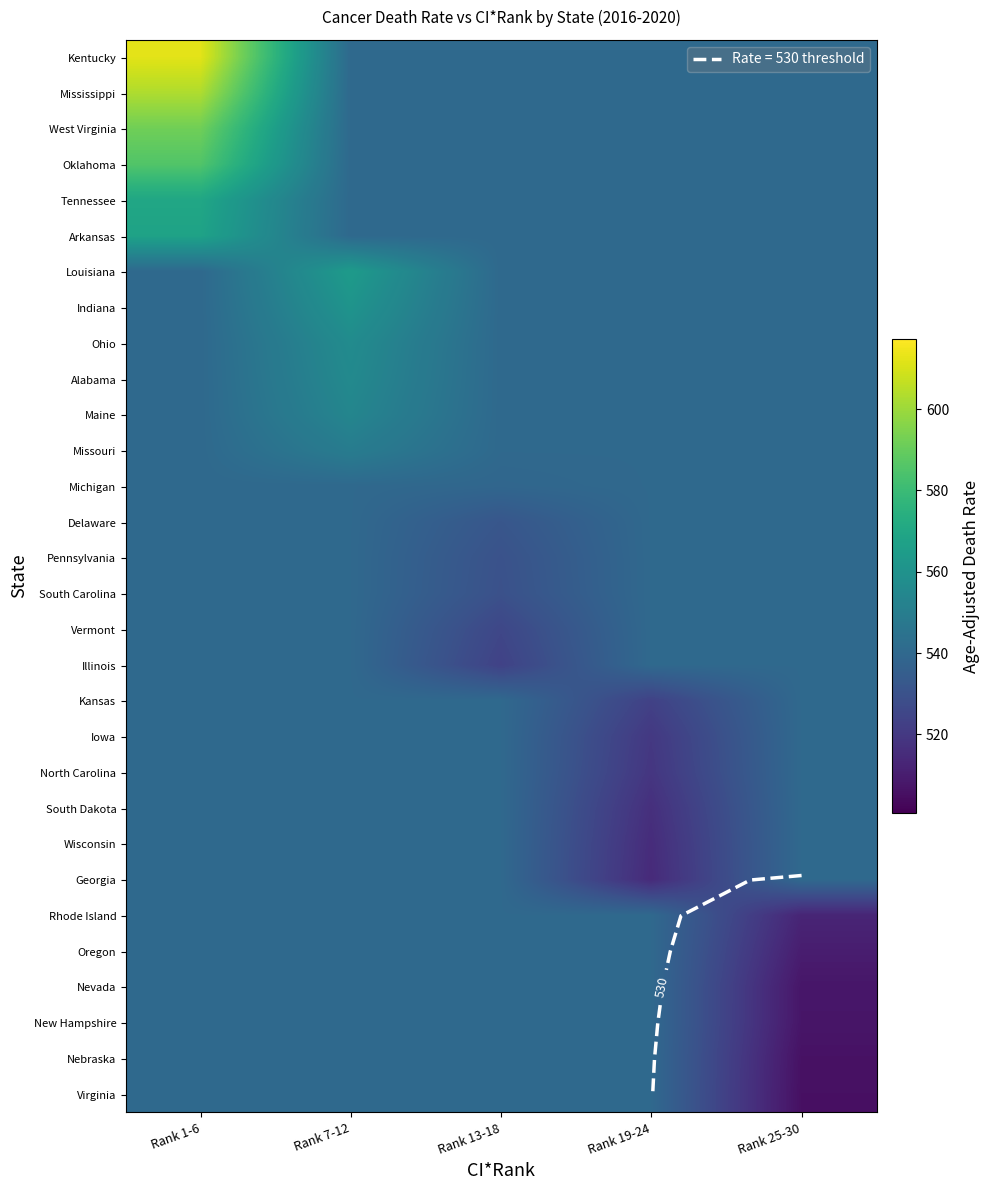

Is the value of Arkansas at Rank 19-24 greater than the value of Missouri at Rank 13-18?

No